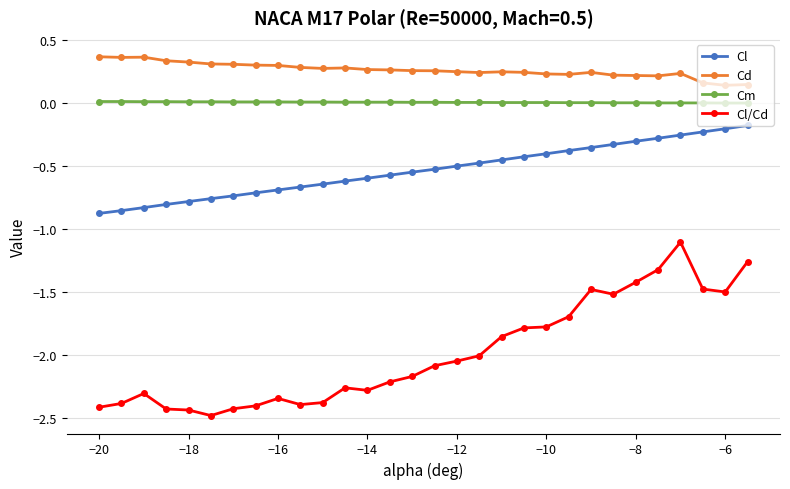

What is the minimum value for Cl/Cd?

-2.5